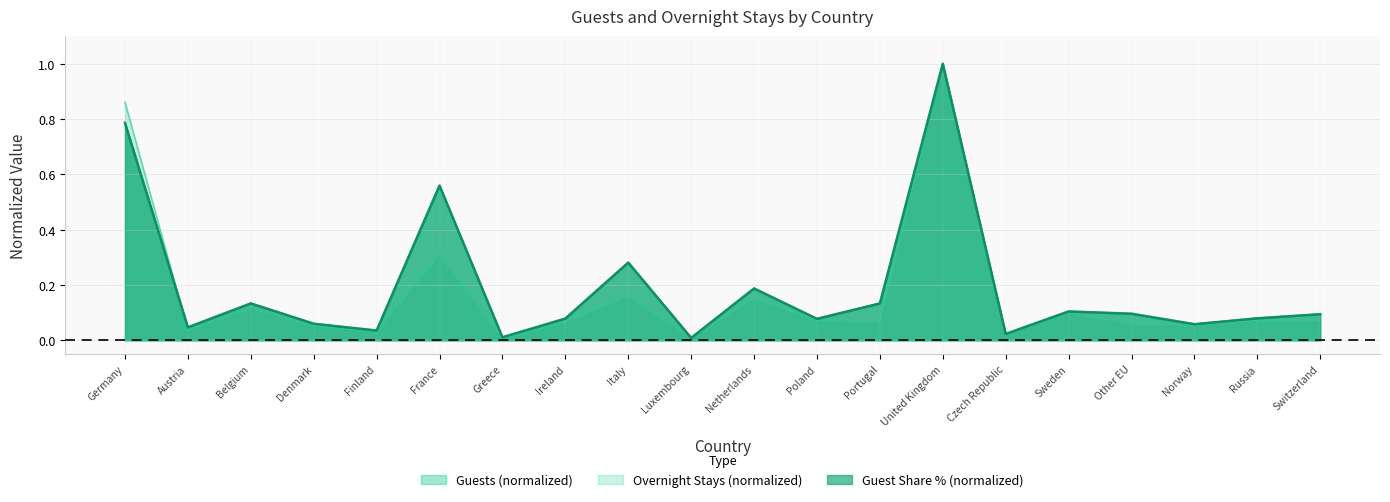

How many lines are shown in the chart?

3